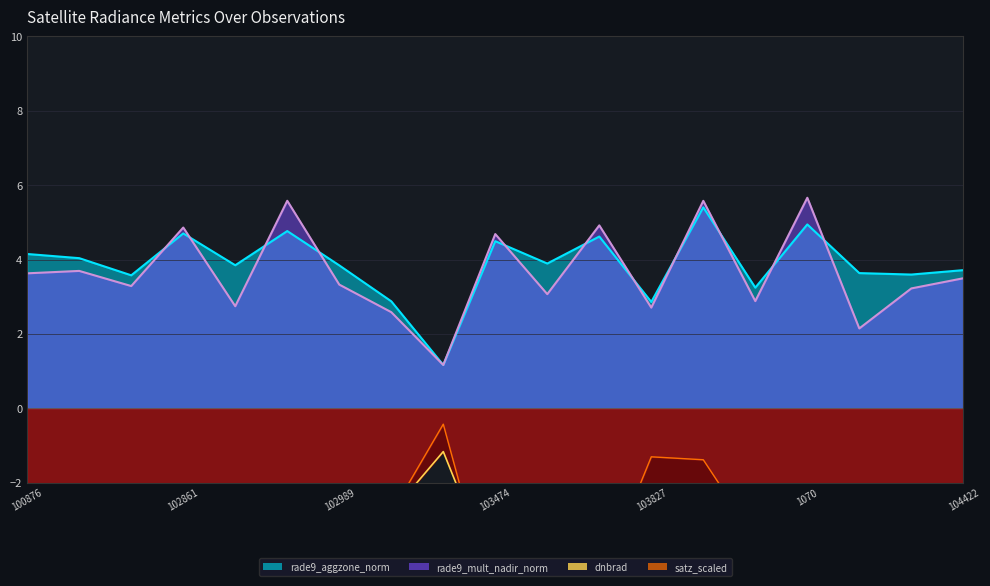

Read the dnbrad line value at 17.

-3.9